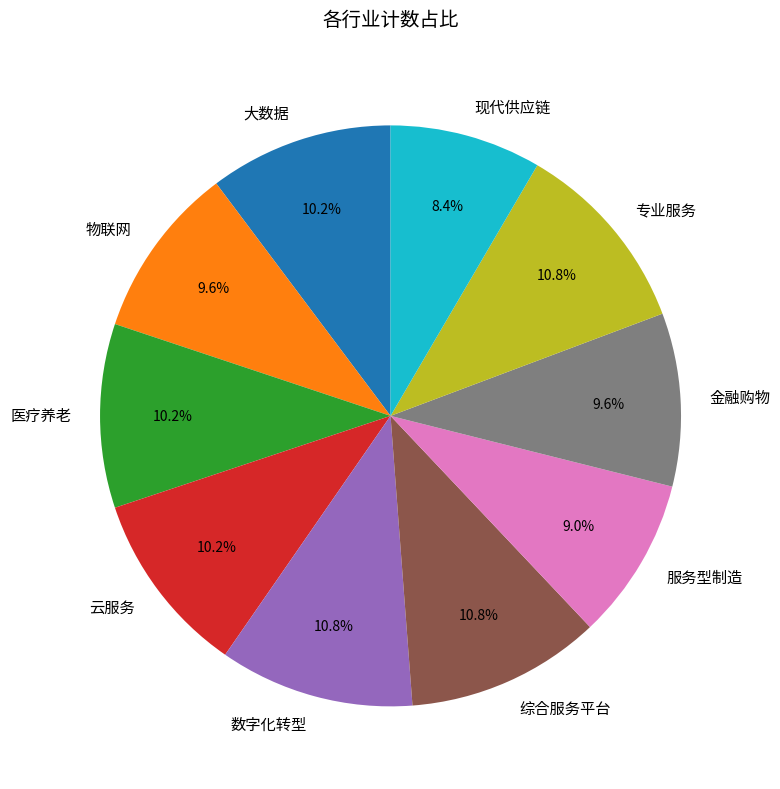

Is there a majority slice in this chart?

No